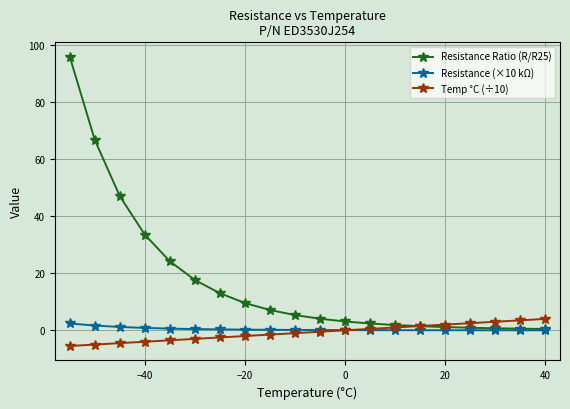

What is the greatest value displayed?

96.0